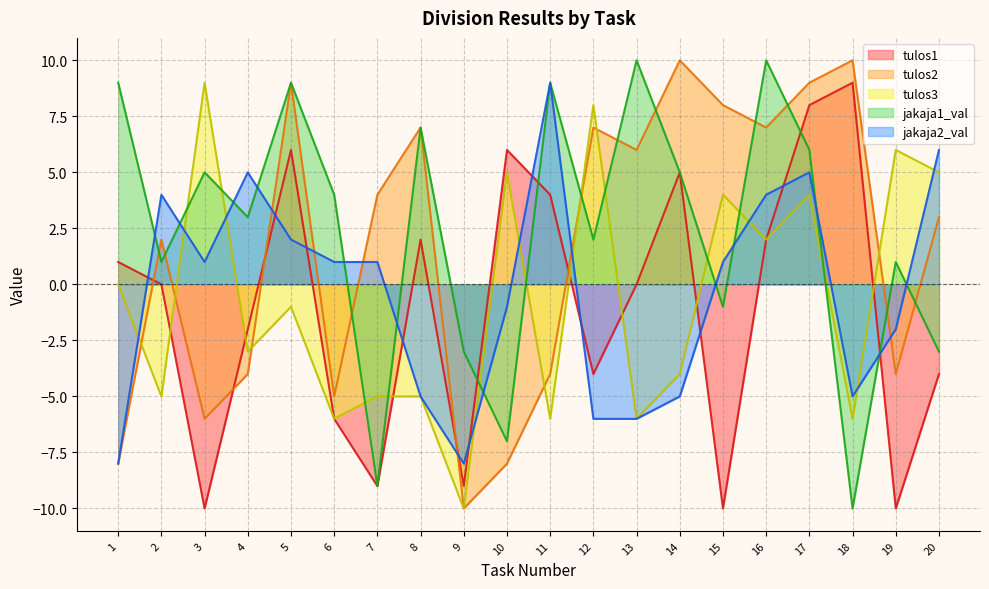

Which series ends up on top after the final intersection of tulos1 and jakaja2_val?

jakaja2_val